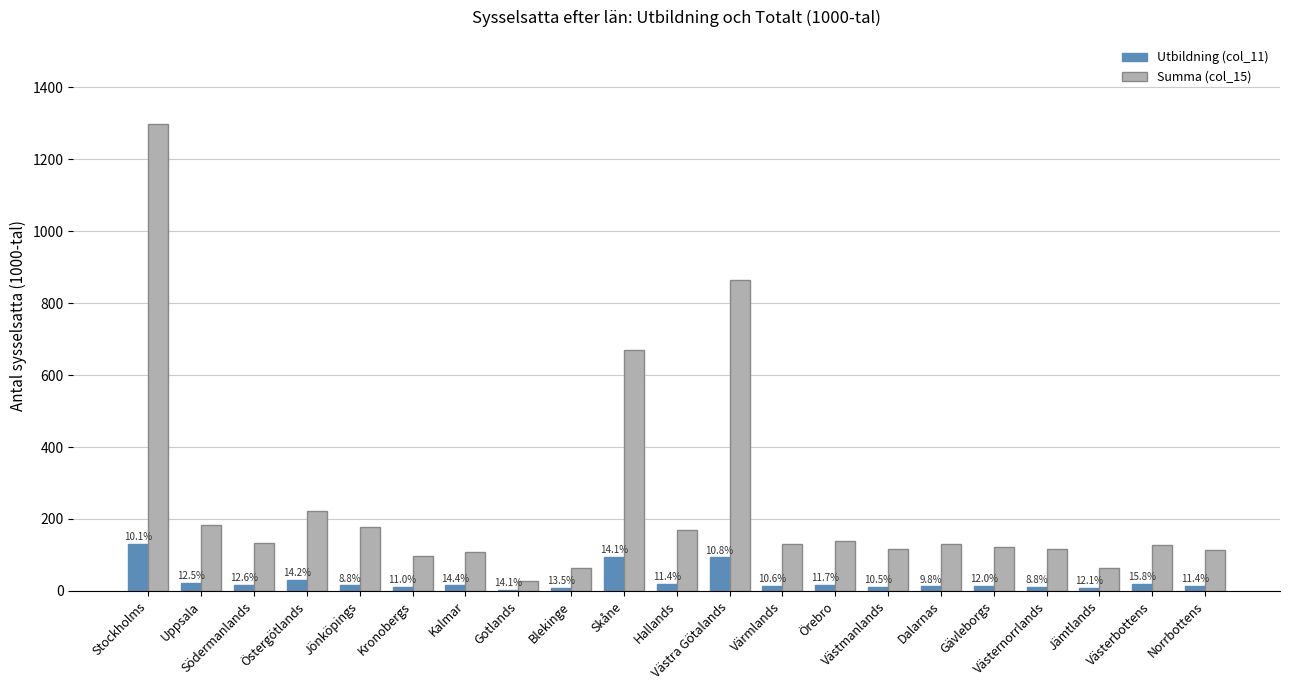

What are all the series names shown in the legend?

Utbildning (col_11), Summa (col_15)